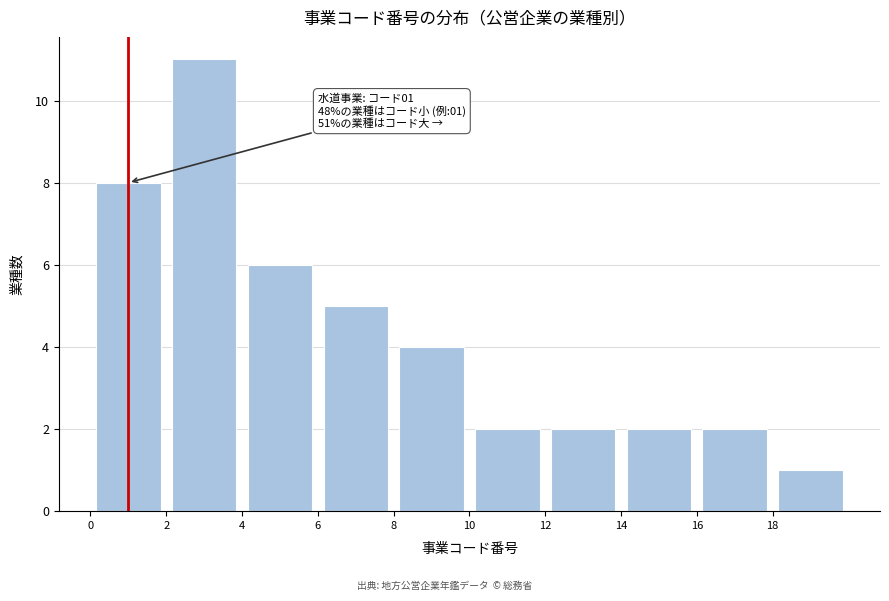

Which range on the x-axis has the tallest bar?

2 to 4